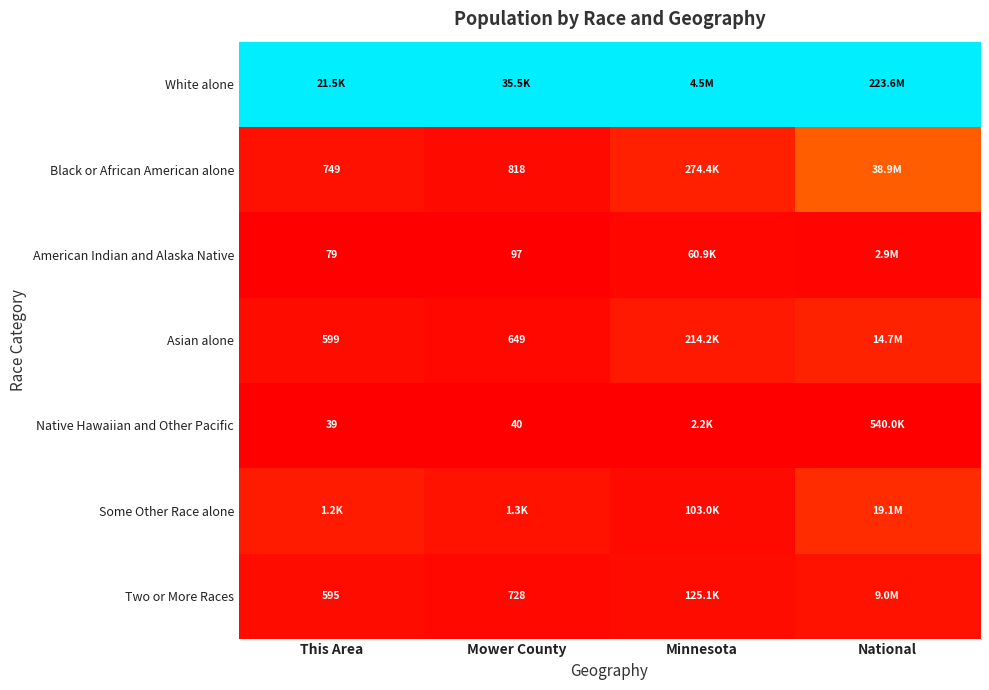

Is the value of Two or More Races at Mower County greater than the value of Black or African American alone at Mower County?

No